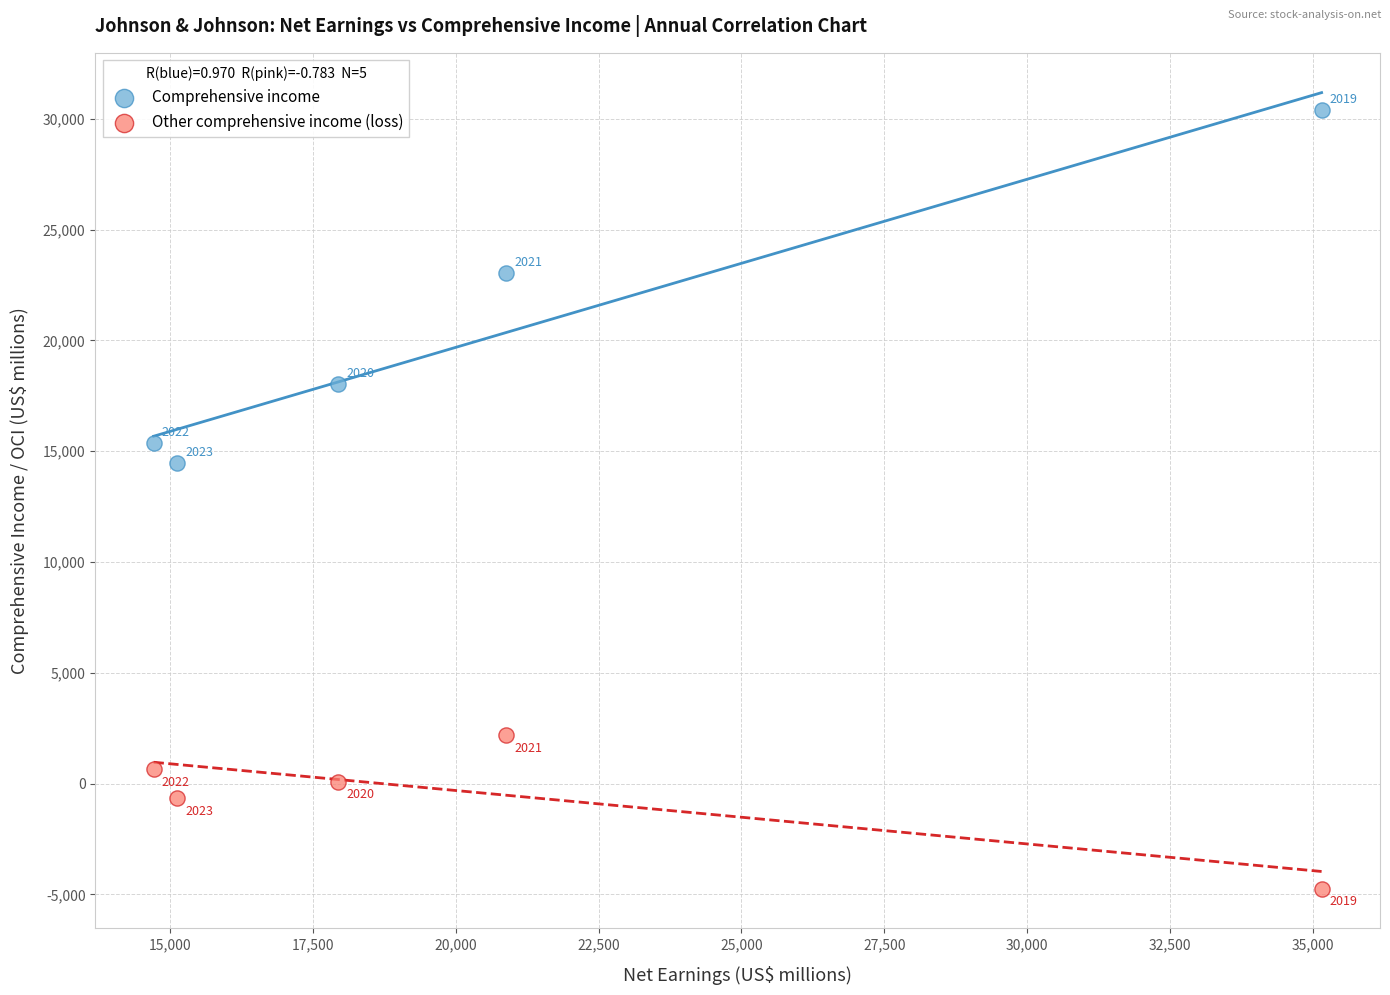

What is the X range (max minus min) for the scatter plot?

20439